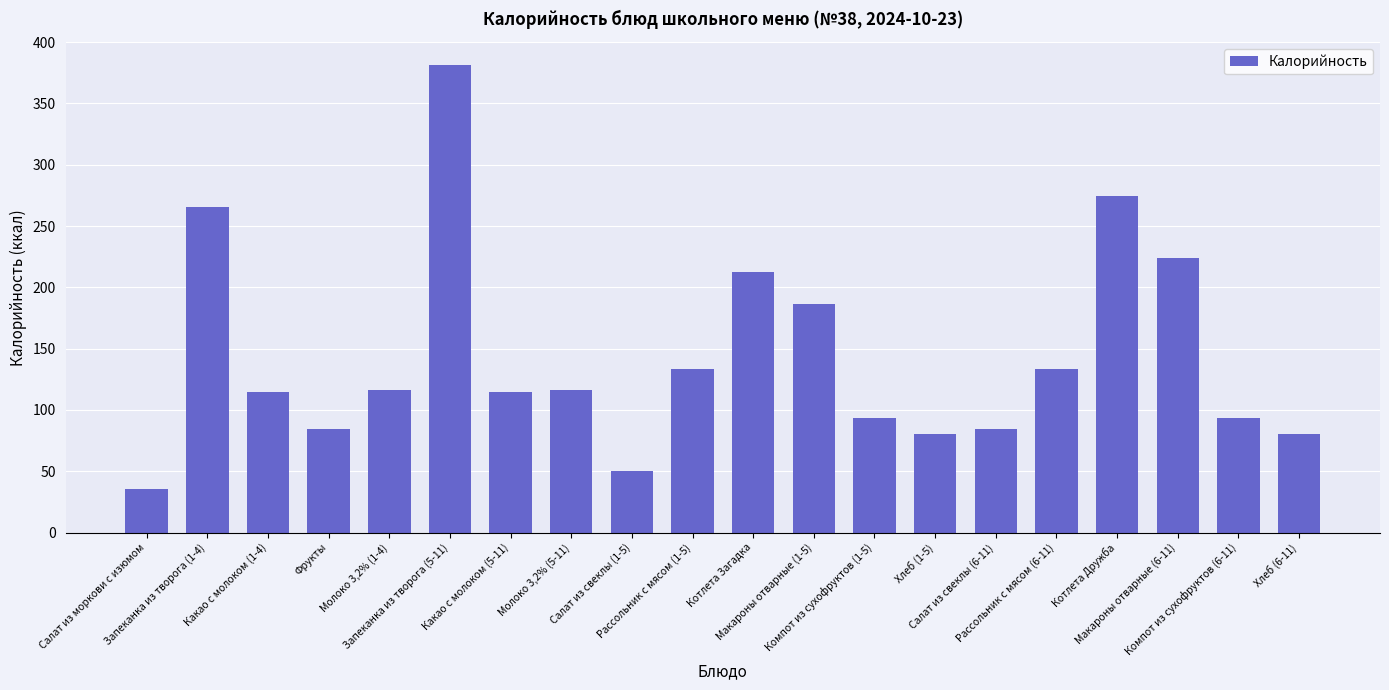

What is the smallest value displayed?

35.2